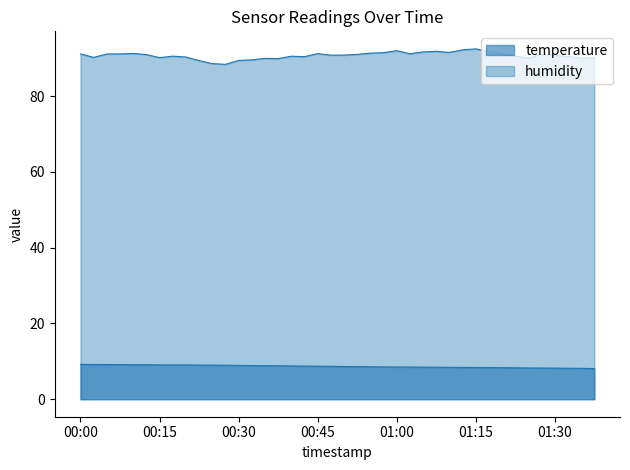

Which category has the highest value across all series?

01:15